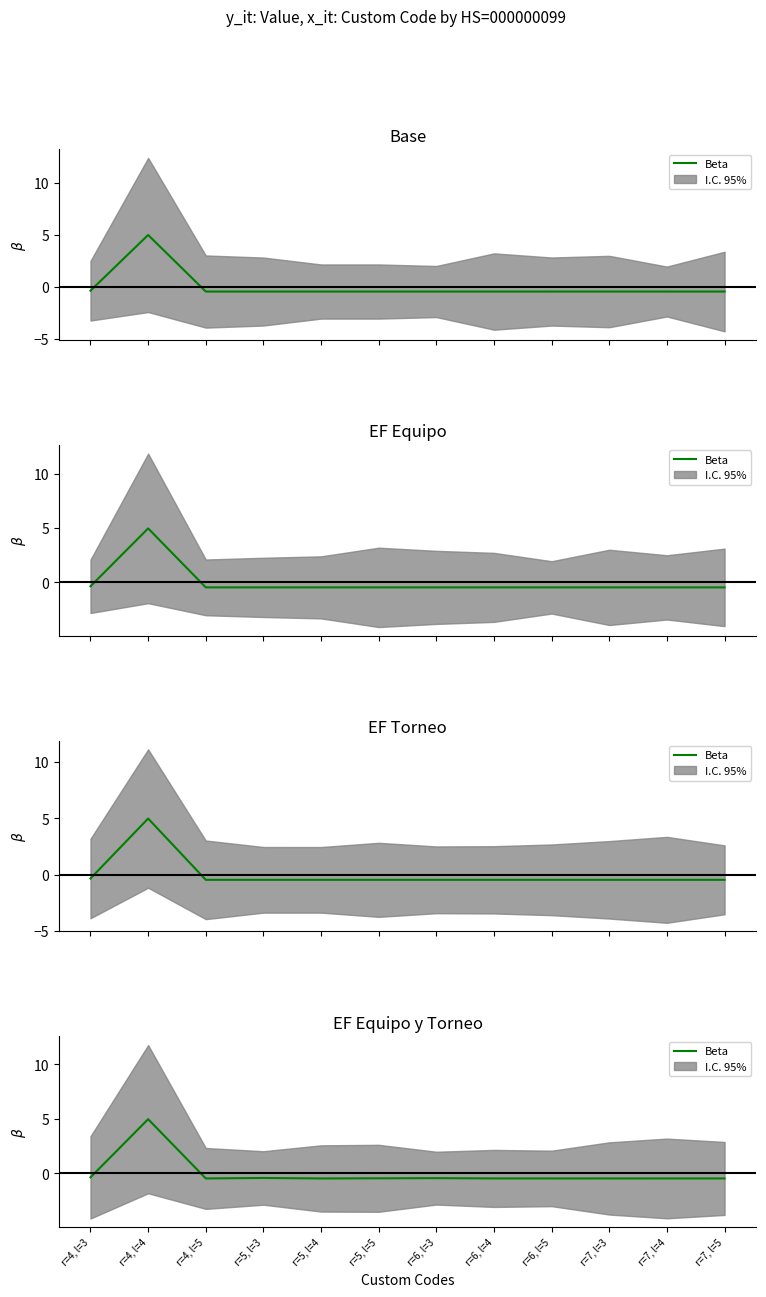

Does the chart have visible grid lines?

No